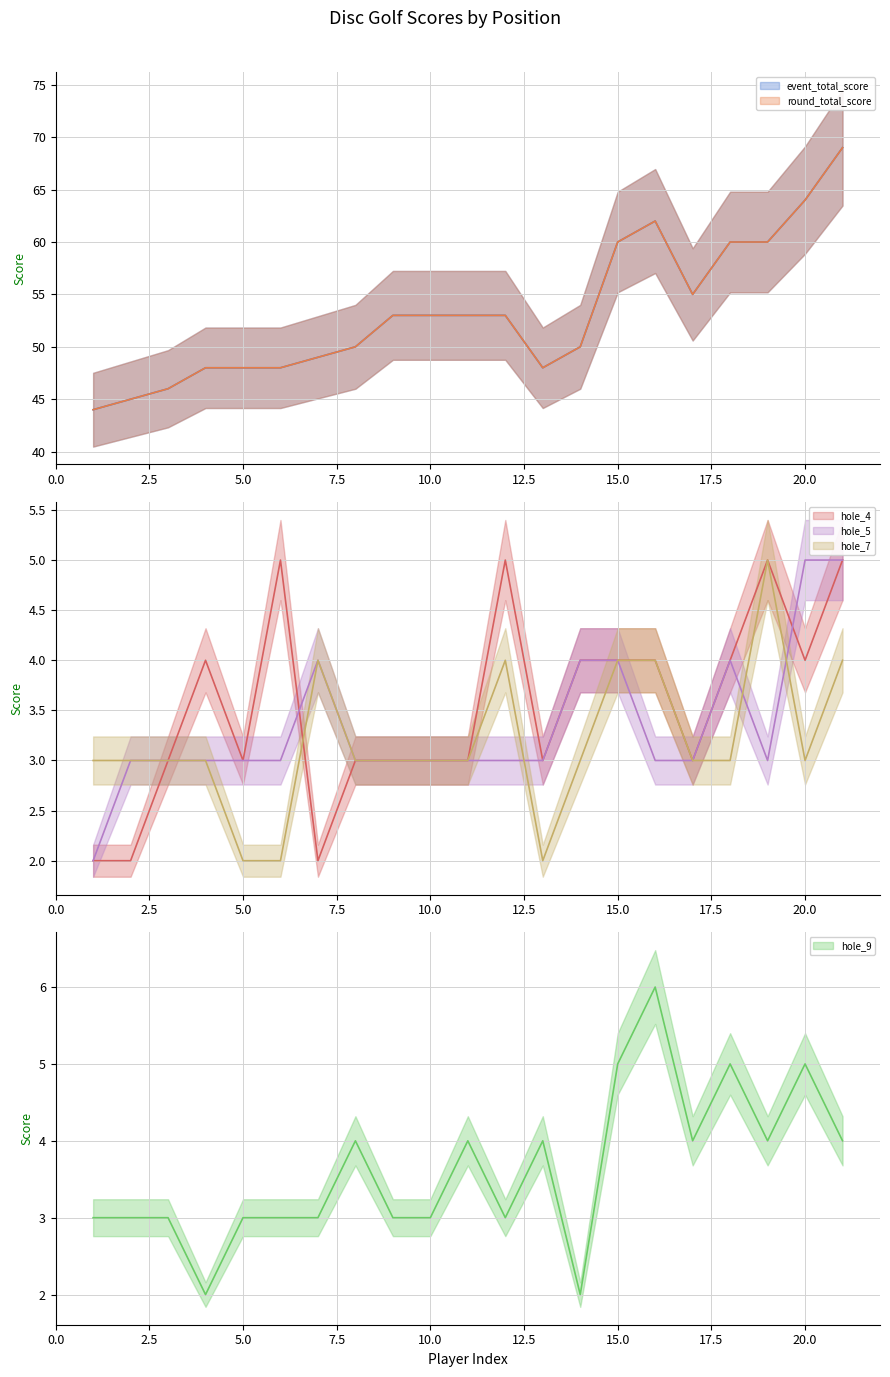

How many hole_5 line values are between 3 and 4?

18